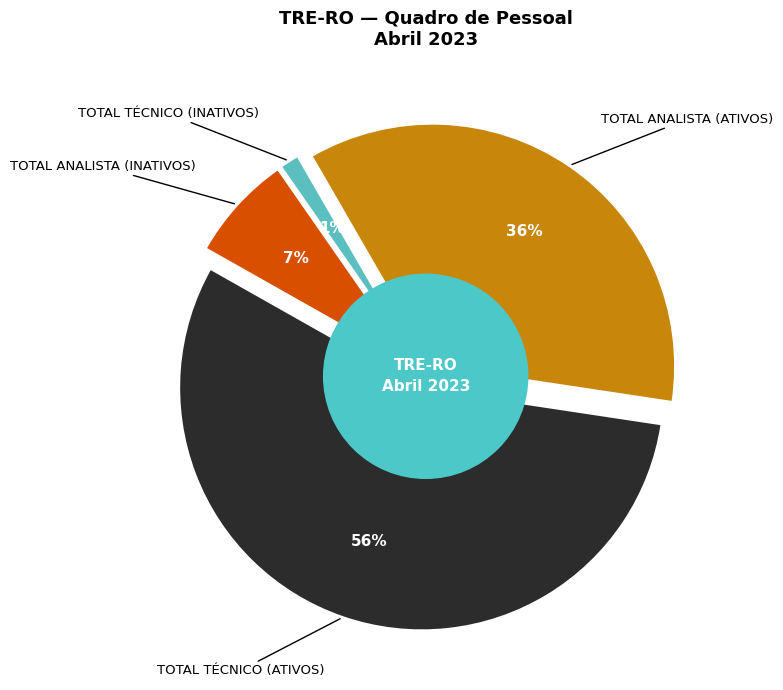

What percentage is the TOTAL ANALISTA (ATIVOS) slice, to the nearest percent?

36%